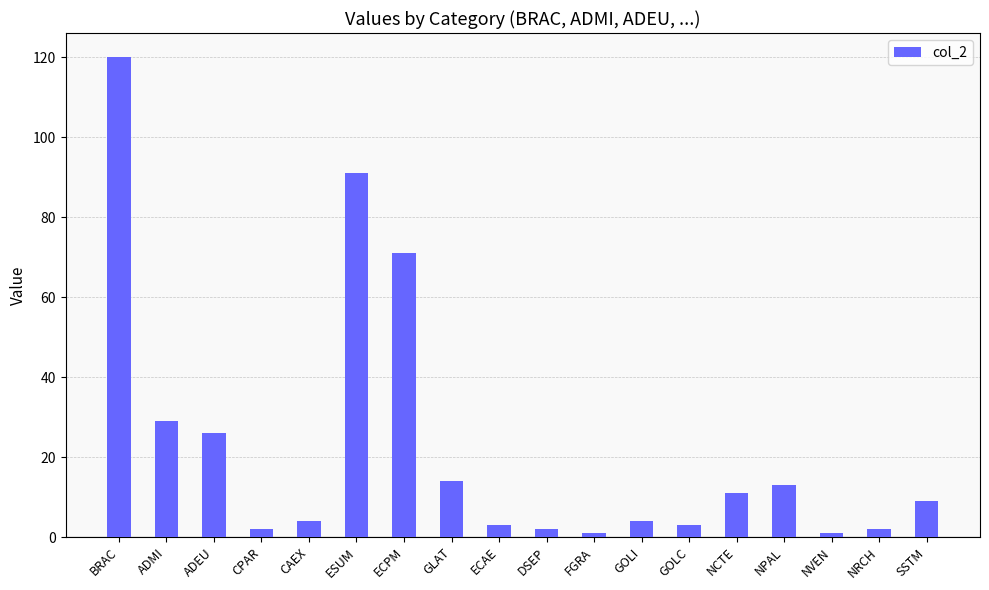

What position from the right is NPAL?

4